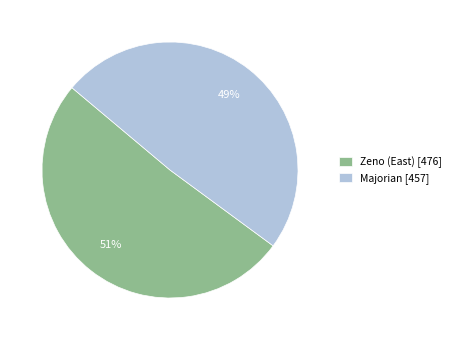

Rank the categories by value from lowest to highest.

Majorian, Zeno (East)